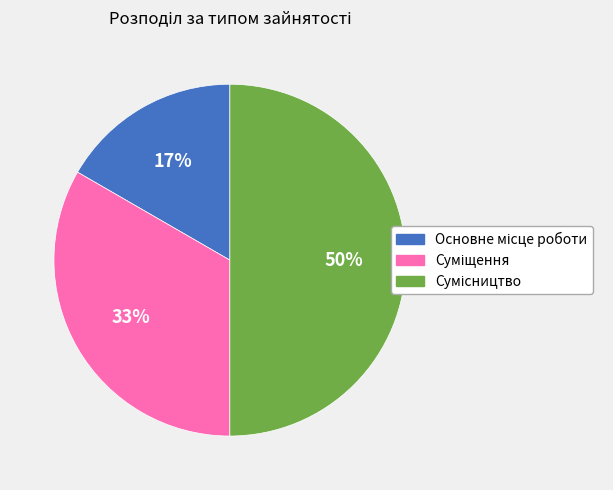

To the nearest percent, what is the average slice percentage?

33%